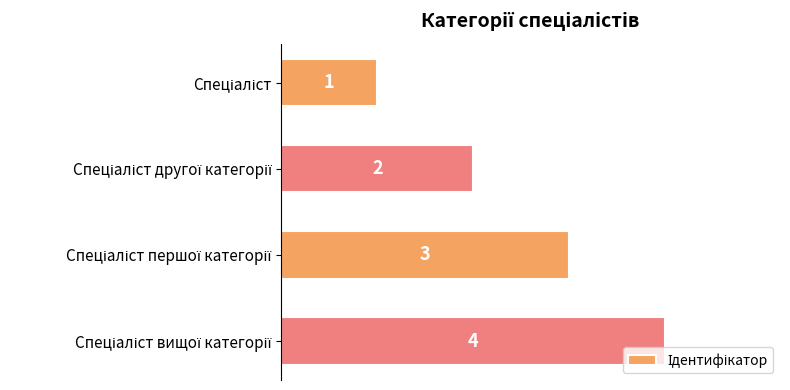

How many values are between 2 and 4?

3